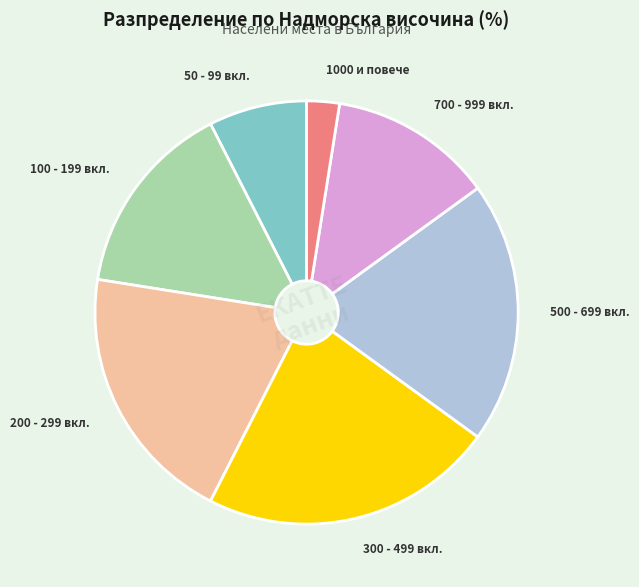

How many slices are in this pie chart?

7